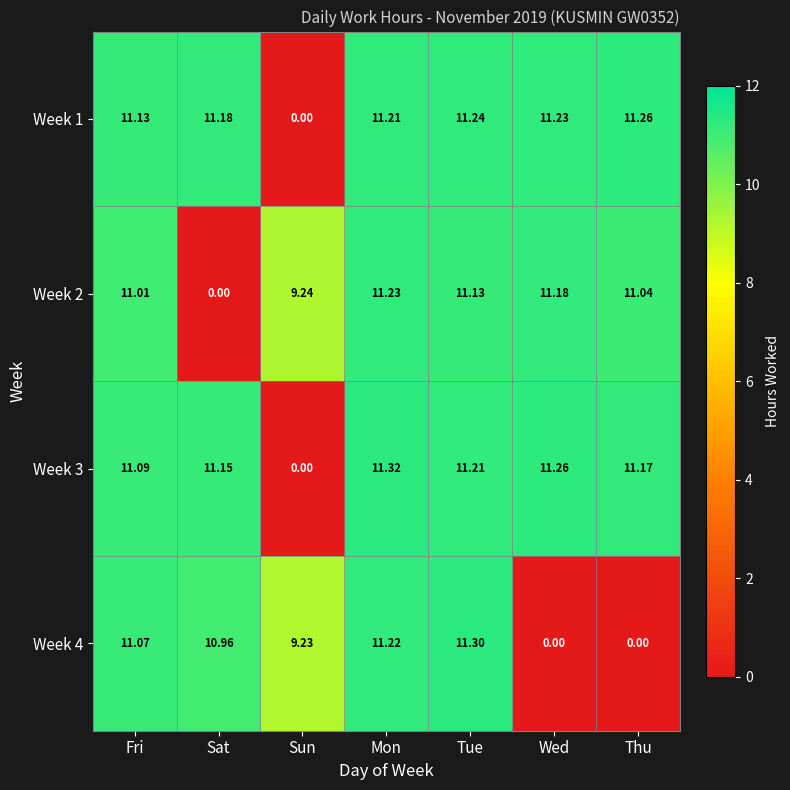

Count the number of data series in this chart.

4